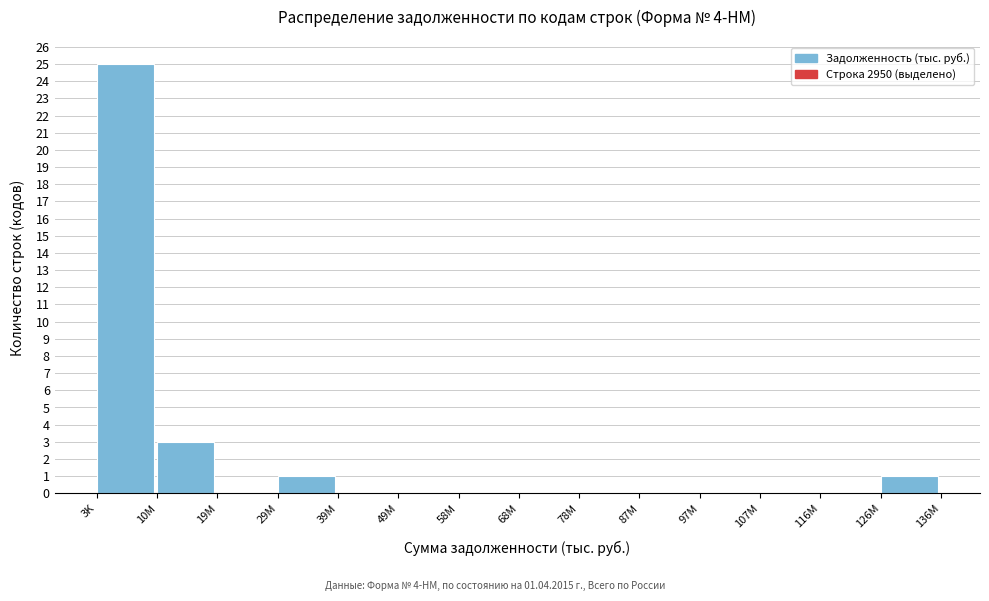

Reading left to right, what are all the values shown in this chart?

3K=25	10M=3	19M=0	29M=1	39M=0	49M=0	58M=0	68M=0	78M=0	87M=0	97M=0	107M=0	116M=0	126M=1